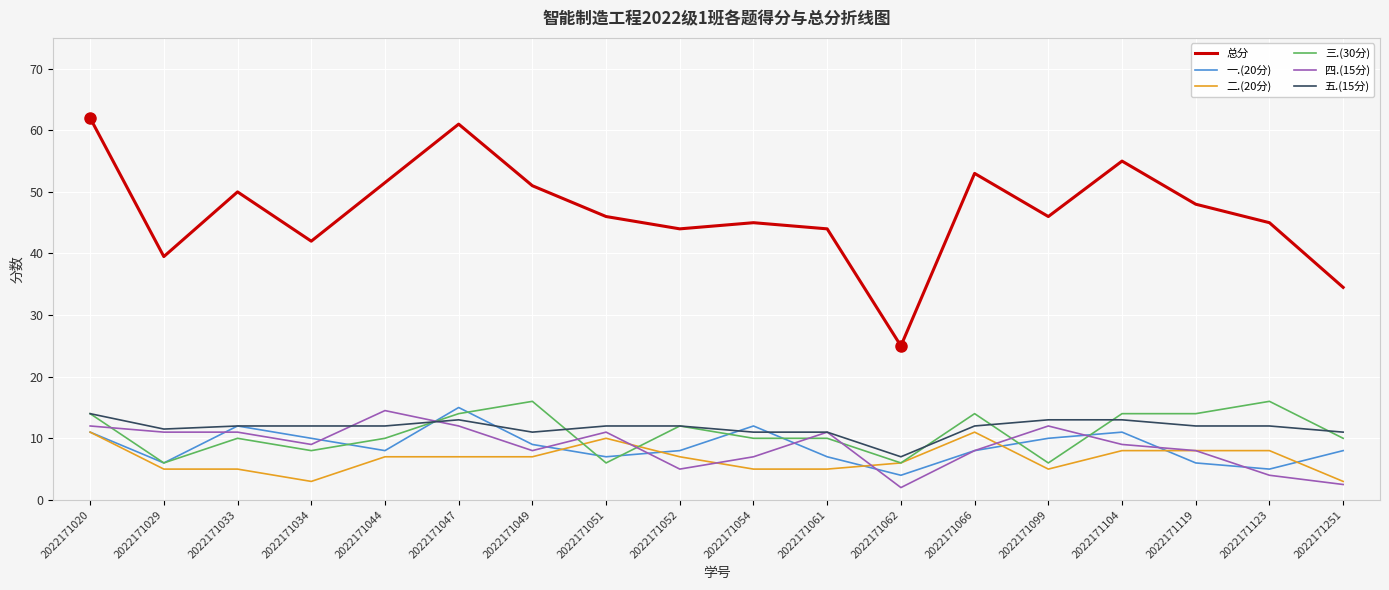

What is the spread (max minus min) of values at 2022171104?

47.0